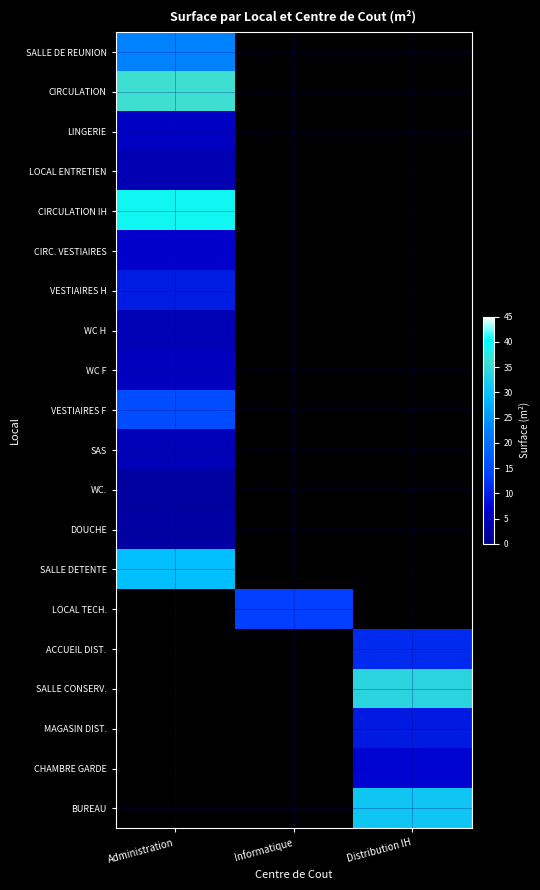

Which series has the widest spread of values?

CIRCULATION IH